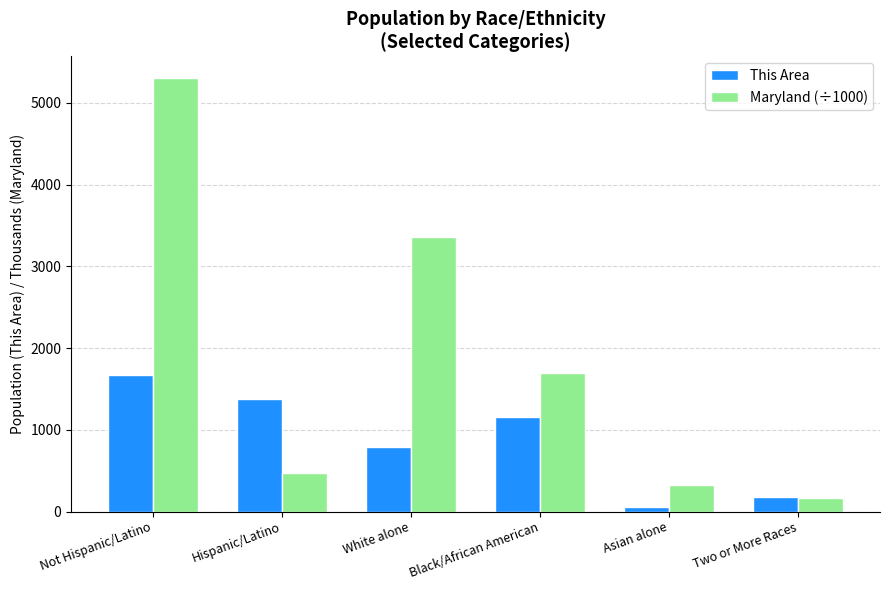

Is it true that Maryland (÷1000) equals 1811.7 at Not Hispanic/Latino?

False